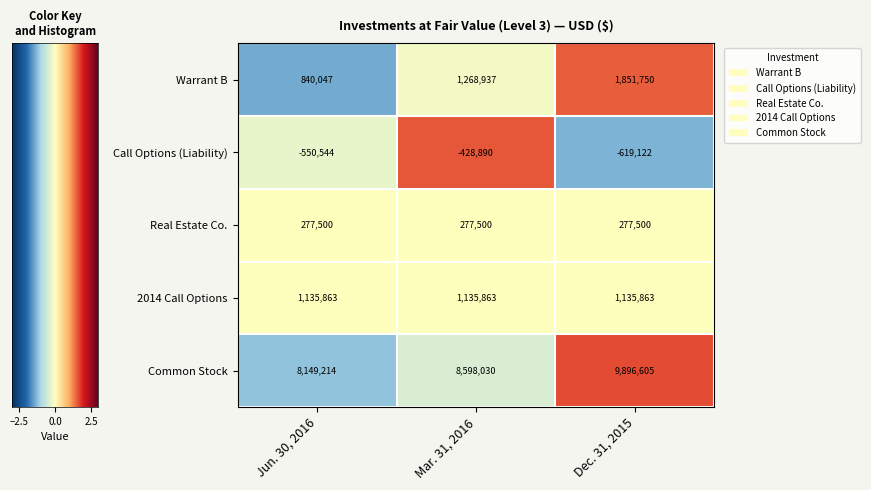

Is it true that Common Stock equals 2250812 at Jun. 30, 2016?

False